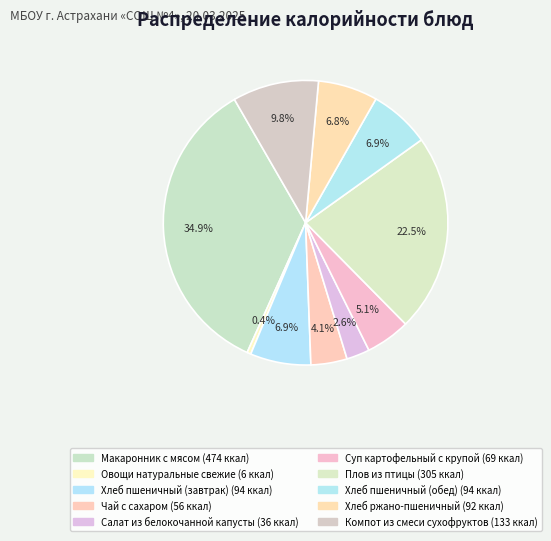

Approximately how many times larger is the value at Чай с сахаром compared to Салат из белокочанной капусты?

1.6